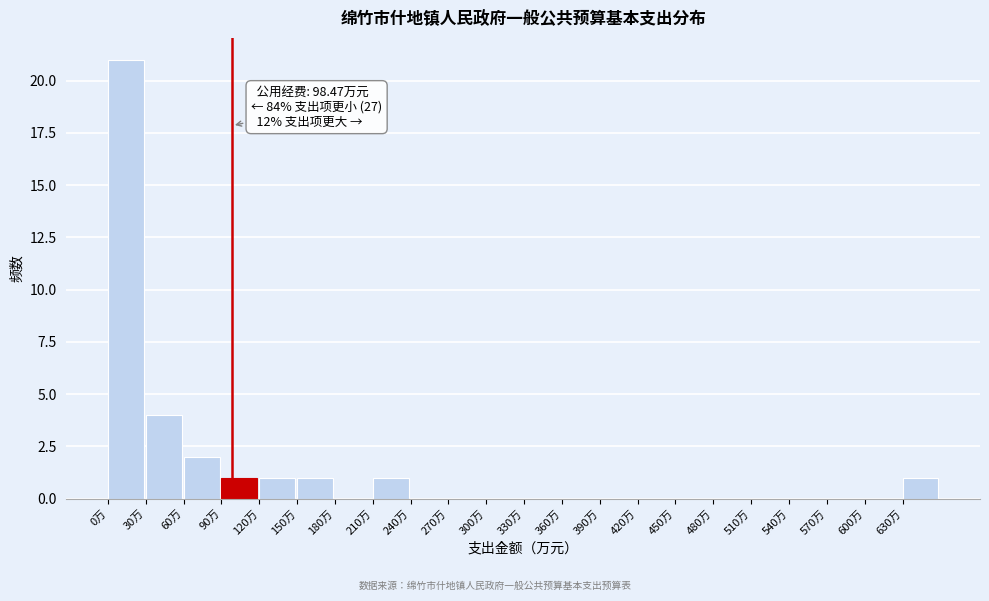

Over which range of the x-axis is the bar tallest?

0 to 30